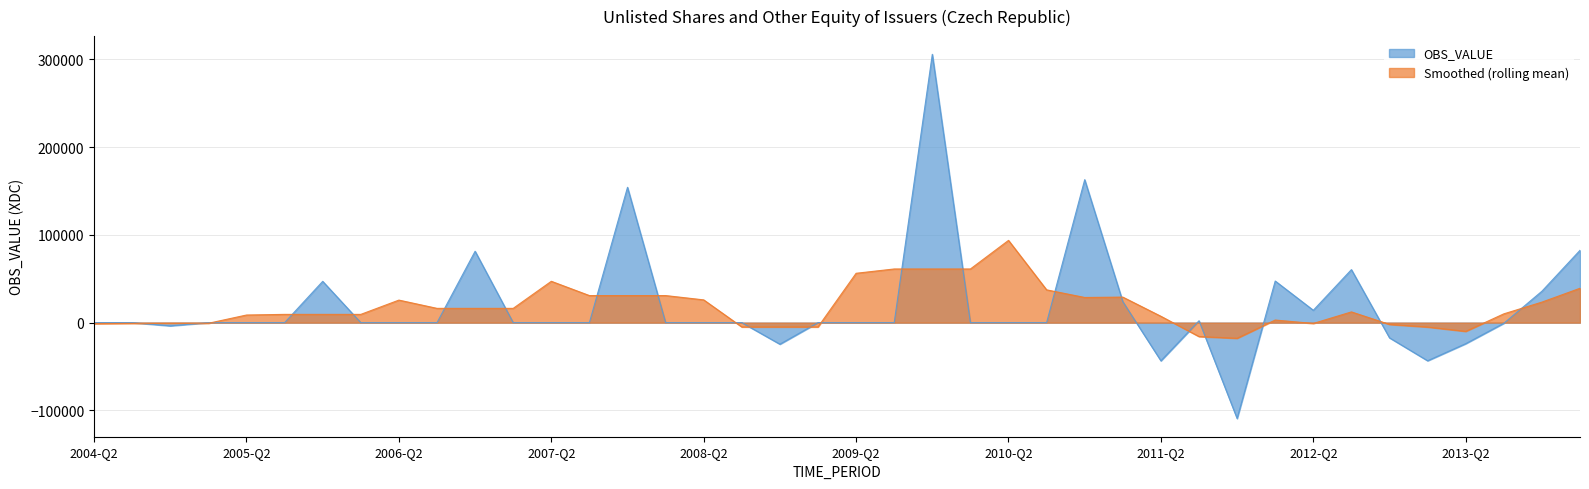

Reading right to left, transcribe all the data shown in this chart.

2014-Q1=82410	2013-Q4=35793	2013-Q3=-753	2013-Q2=-23961	2013-Q1=-43430	2012-Q4=-17325	2012-Q3=60387	2012-Q2=14093	2012-Q1=47406	2011-Q4=-109231	2011-Q3=2139	2011-Q2=-43503	2011-Q1=23930	2010-Q4=162866	2010-Q3=4	2010-Q2=-1	2010-Q1=-1	2009-Q4=305682	2009-Q3=6	2009-Q2=3	2009-Q1=-3	2008-Q4=-24555	2008-Q3=-1	2008-Q2=2	2008-Q1=2	2007-Q4=154182	2007-Q3=4	2007-Q2=2	2007-Q1=-3	2006-Q4=81327	2006-Q3=6	2006-Q2=-3	2006-Q1=-2	2005-Q4=47037	2005-Q3=2	2005-Q2=5	2005-Q1=-4	2004-Q4=-3651	2004-Q3=0	2004-Q2=-1